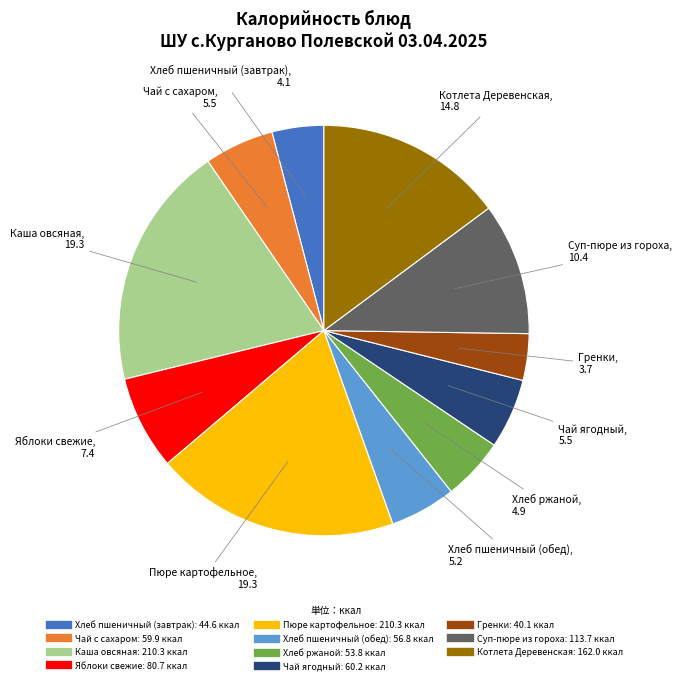

How many slices are in this pie chart?

11